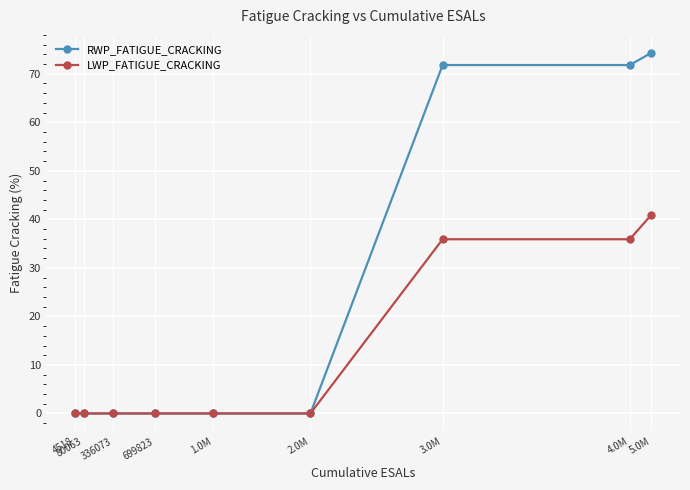

What is the sum of the RWP_FATIGUE_CRACKING values at 699823 and 3.0M?

71.8